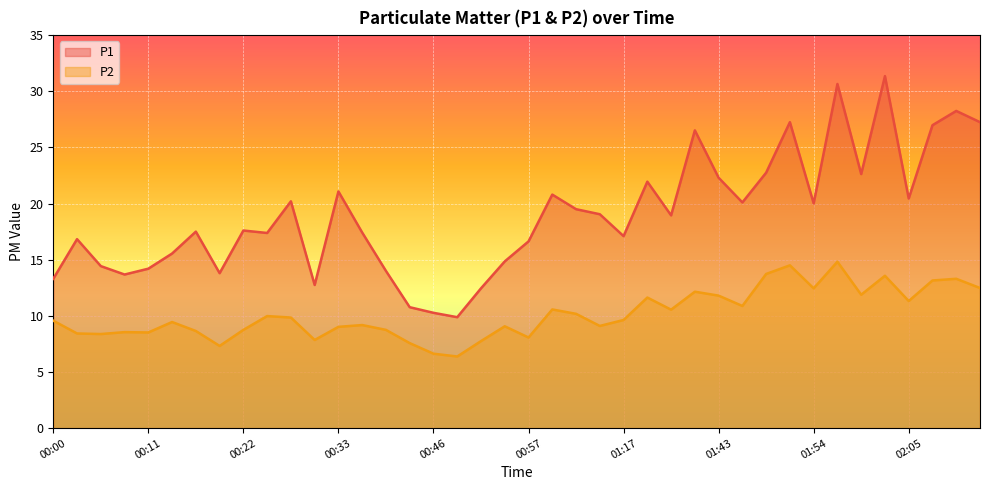

What is the difference between the highest and lowest values at 01:40?

14.4